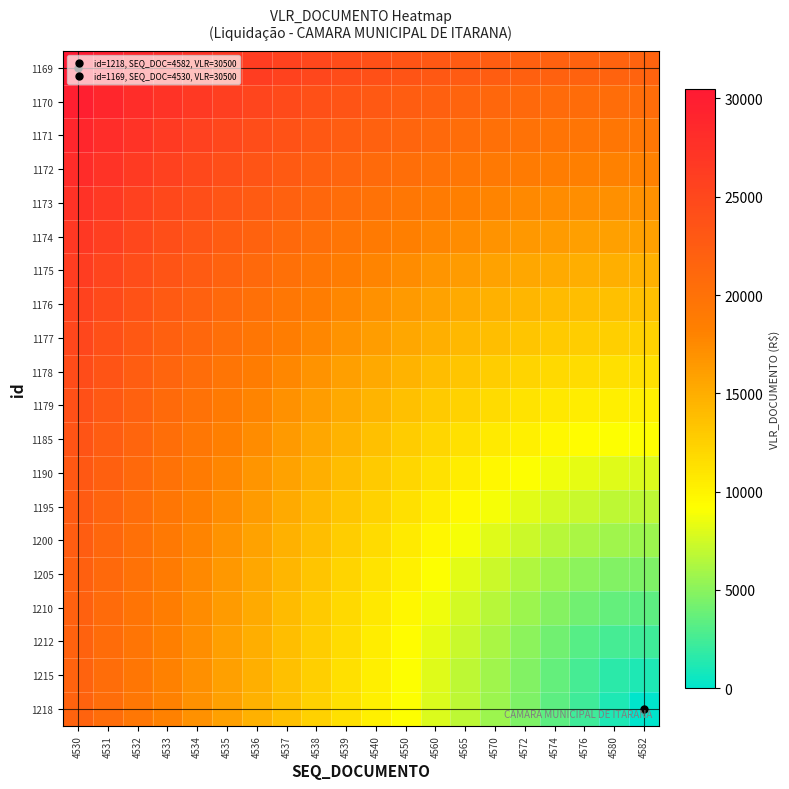

How many distinct data groups are displayed?

20